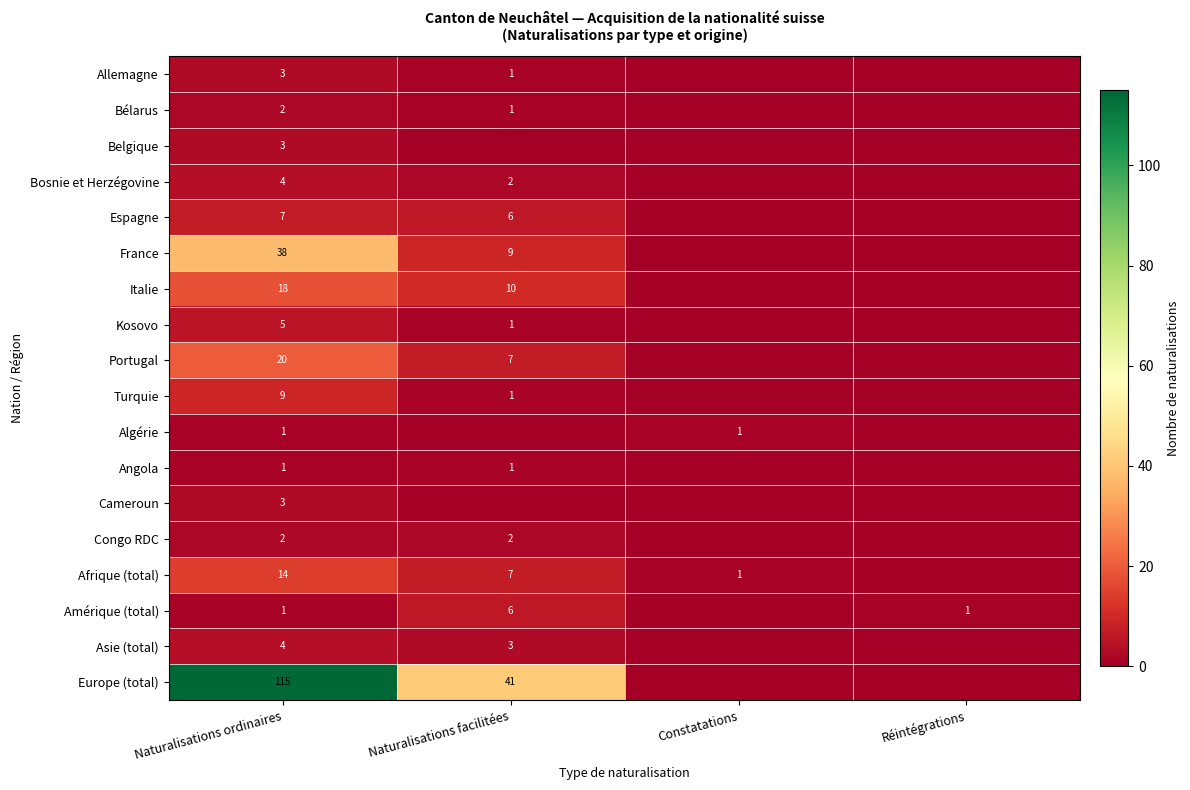

At how many categories does at least one series exceed 2?

2